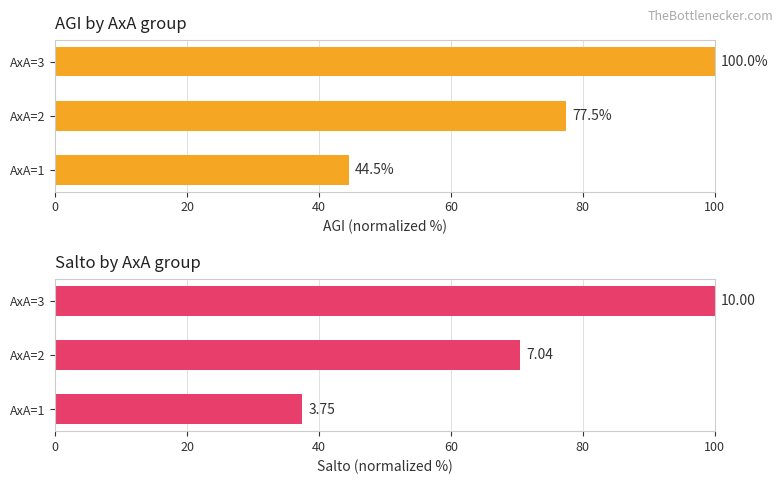

Reading left to right, extract all data points from this chart.

AGI: 44.5	77.5	100.0
Salto: 37.5	70.5	100.0